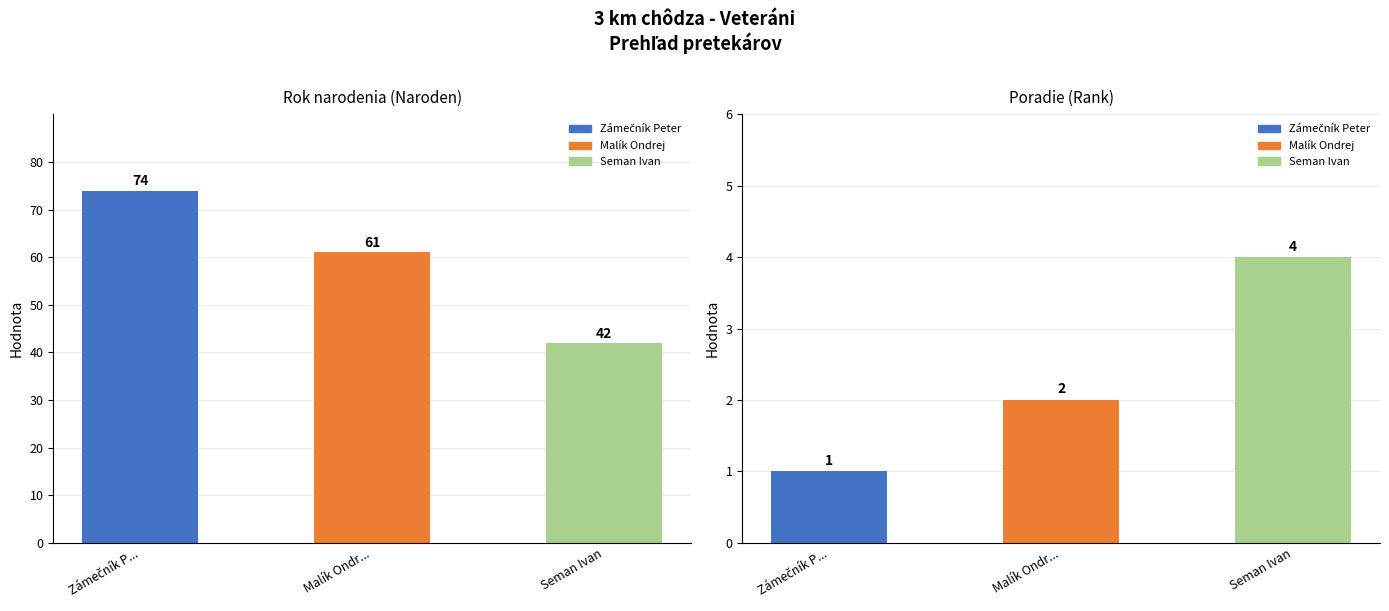

Are the bars grouped side by side (vs. stacked)?

Yes